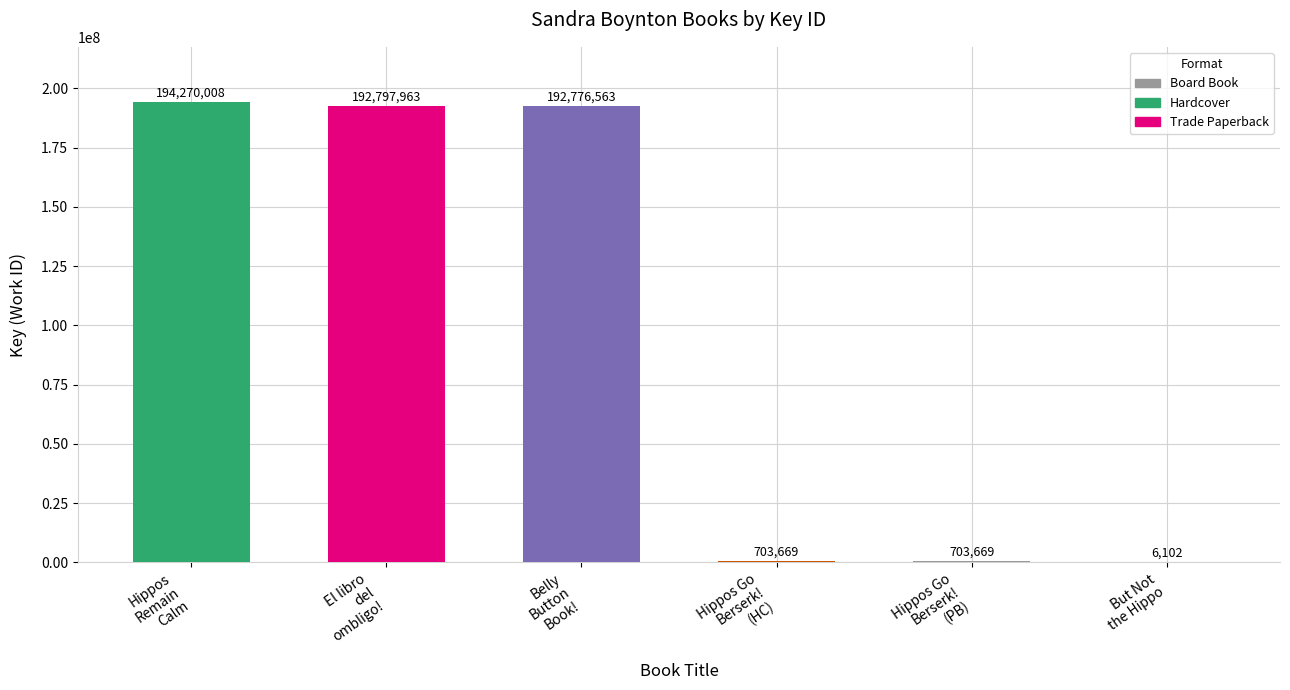

Is it true that the value at Belly
Button
Book! is 124303728?

False